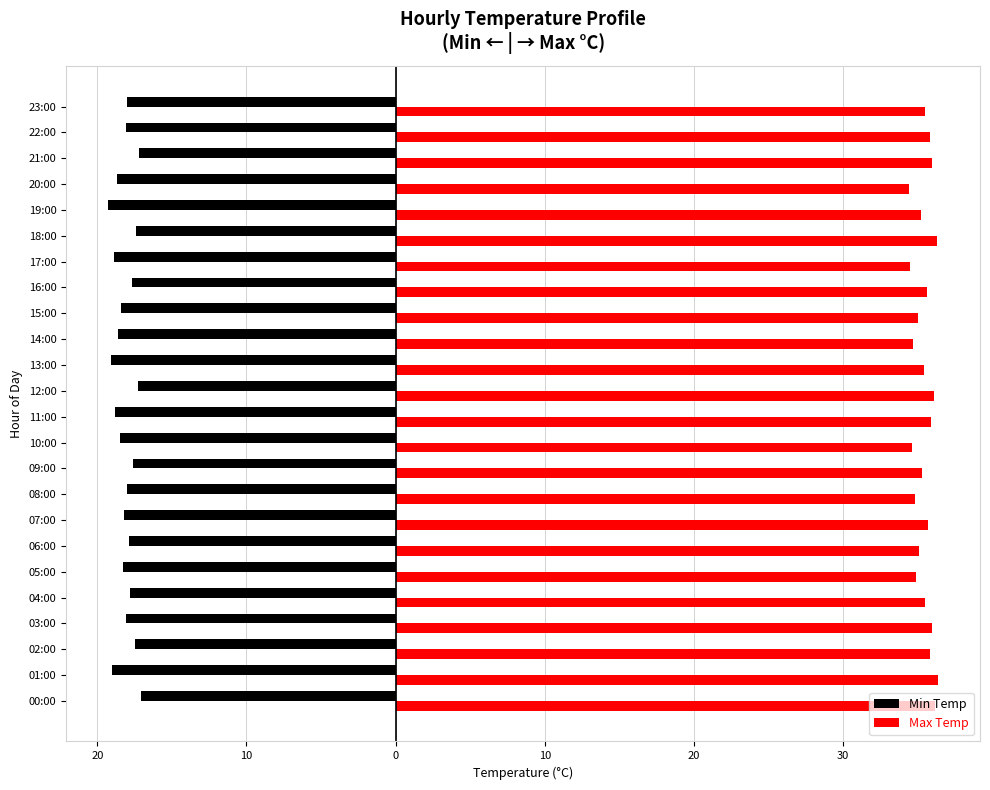

What is the label of the 18th bar from the left?

17:00